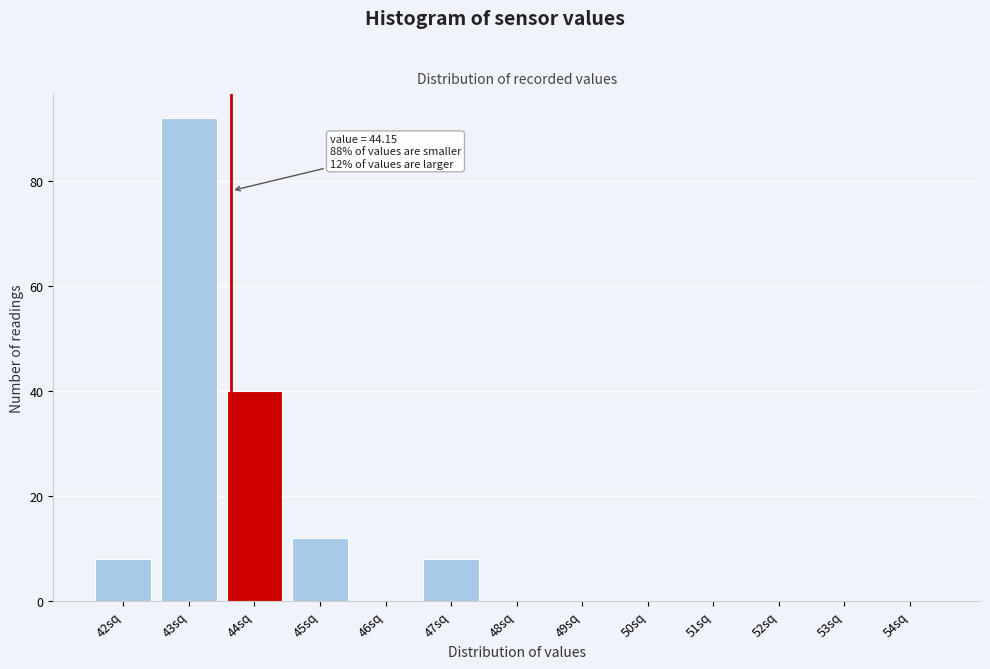

Reading left to right, list all the values displayed in this chart.

42sq=8	43sq=92	44sq=40	45sq=12	46sq=0	47sq=8	48sq=0	49sq=0	50sq=0	51sq=0	52sq=0	53sq=0	54sq=0